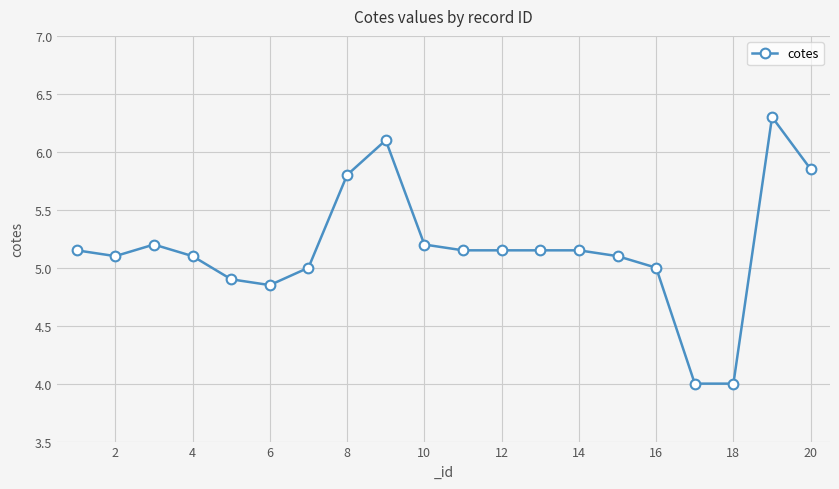

What is the value of the 4th point from the left?

5.1